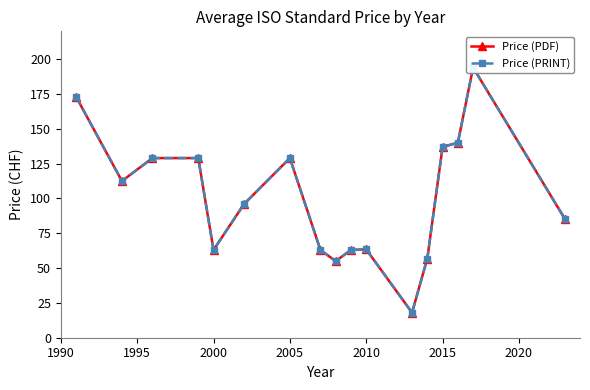

What are all the series names shown in the legend?

Price (PDF), Price (PRINT)